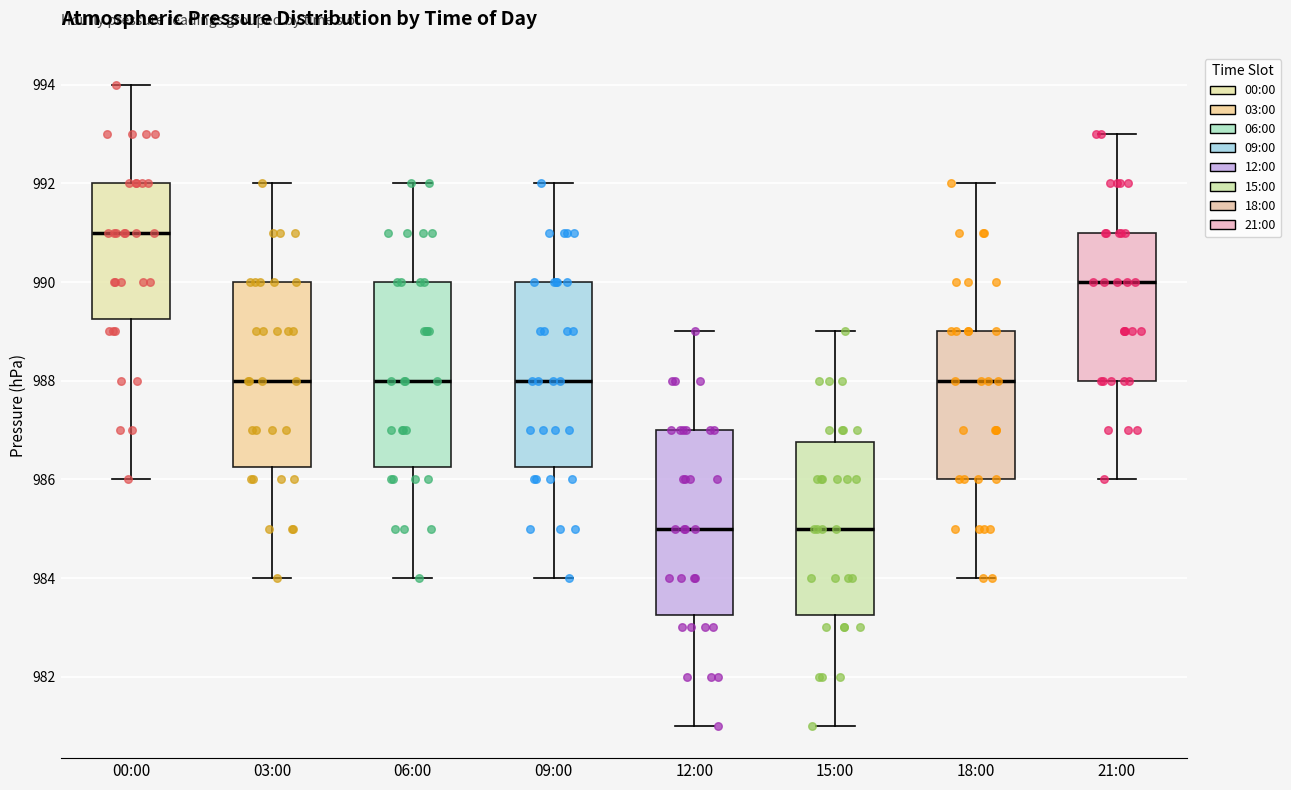

Reading left to right, read every box against the y-axis: the position of its median line, the range the box covers, and the ends of its whiskers. The values are not printed on the chart, so give them approximately, as read against the axis.

00:00: median 991.0, box 989.2 to 992.0, whiskers 986.0 to 994.0
03:00: median 988.0, box 986.2 to 990.0, whiskers 984.0 to 992.0
06:00: median 988.0, box 986.2 to 990.0, whiskers 984.0 to 992.0
09:00: median 988.0, box 986.2 to 990.0, whiskers 984.0 to 992.0
12:00: median 985.0, box 983.2 to 987.0, whiskers 981.0 to 989.0
15:00: median 985.0, box 983.2 to 986.8, whiskers 981.0 to 989.0
18:00: median 988.0, box 986.0 to 989.0, whiskers 984.0 to 992.0
21:00: median 990.0, box 988.0 to 991.0, whiskers 986.0 to 993.0